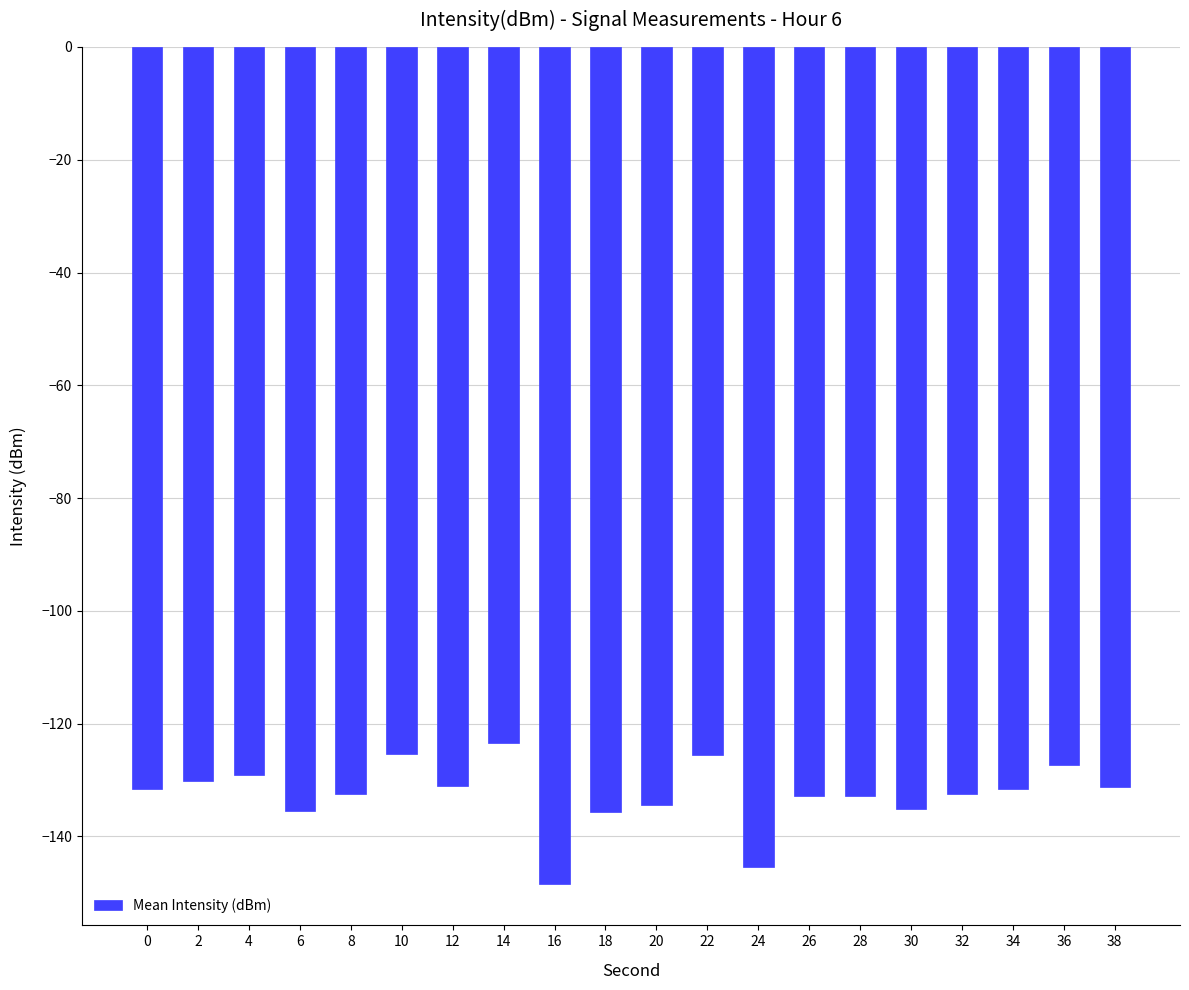

What is the difference between the values at 16 and 28?

15.5